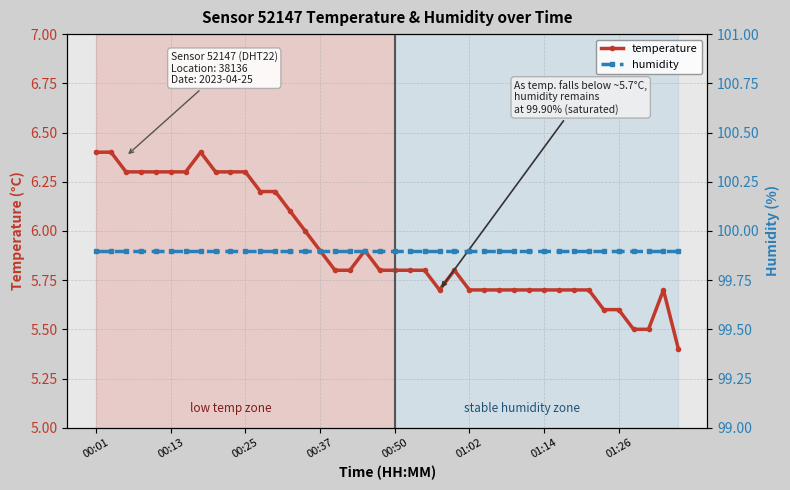

True or false: temperature and humidity cross at least once.

False